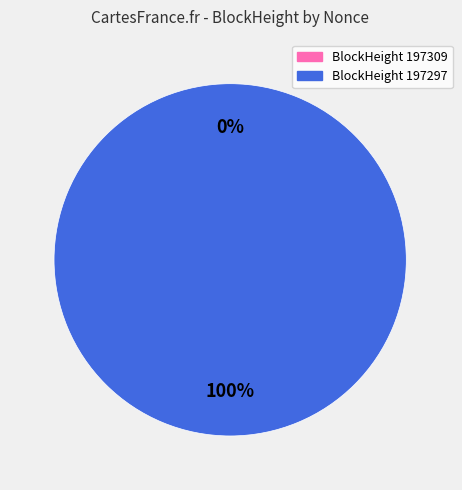

Rank the categories by value from lowest to highest.

197309, 197297